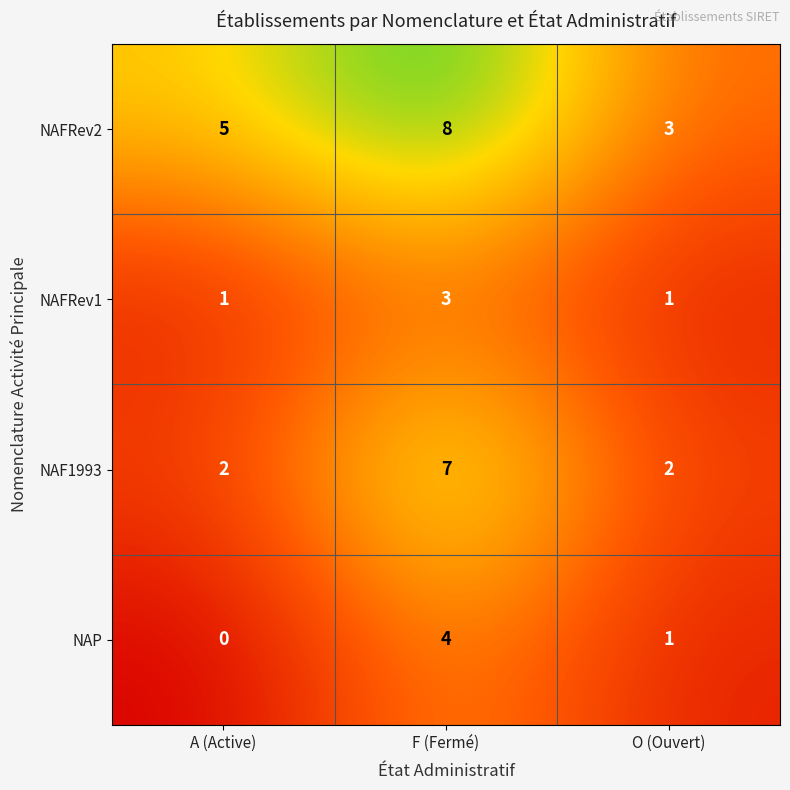

What is the total value across all series at A (Active)?

8